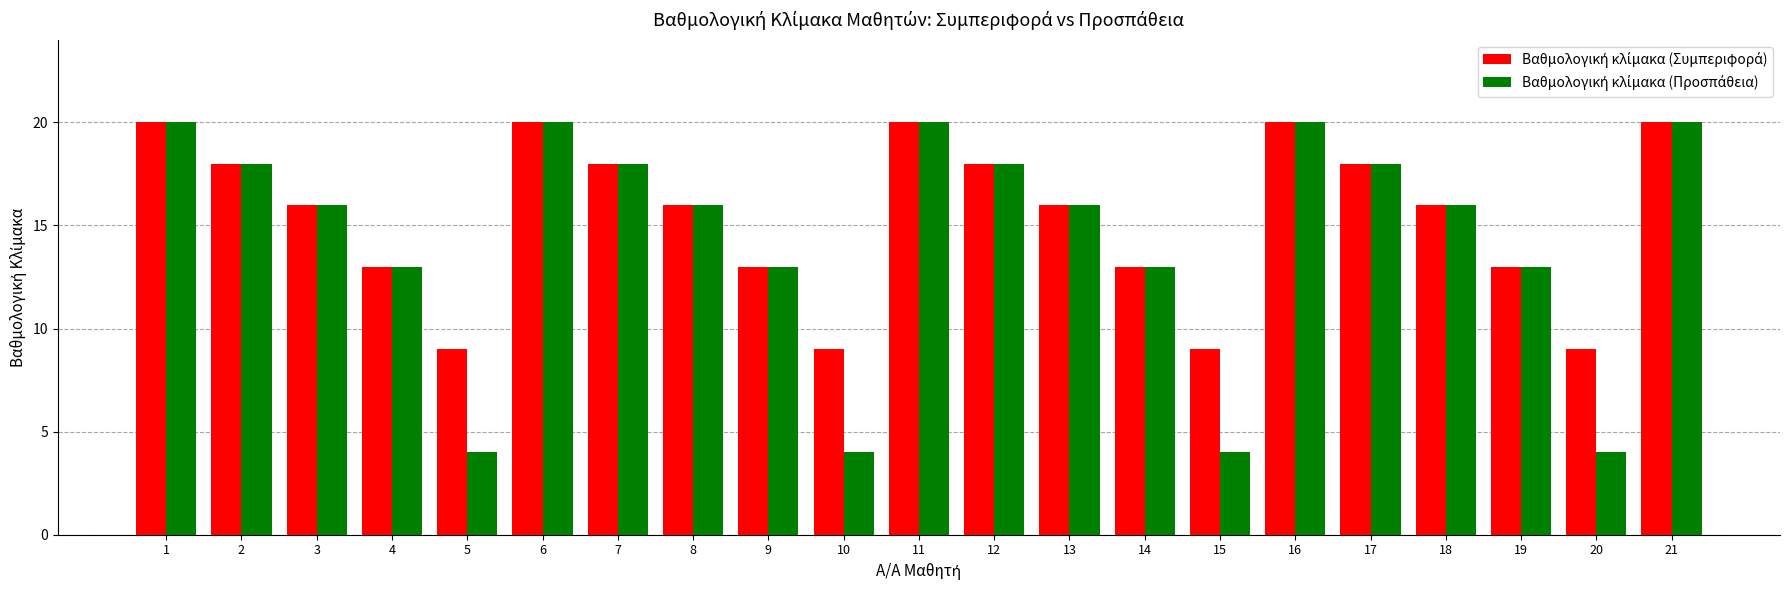

What is the minimum value shown in the chart?

4